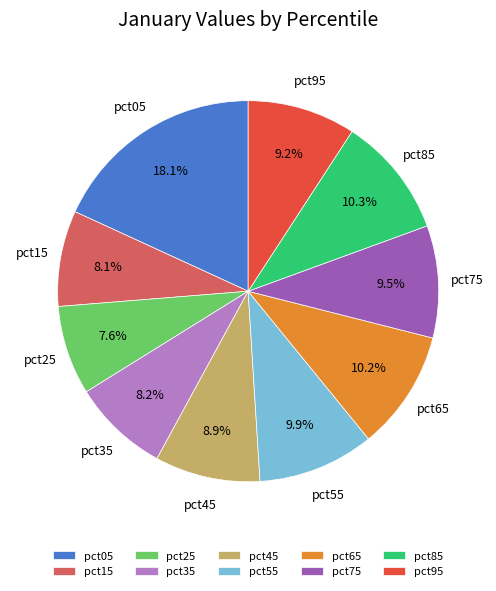

Is there a majority slice in this chart?

No